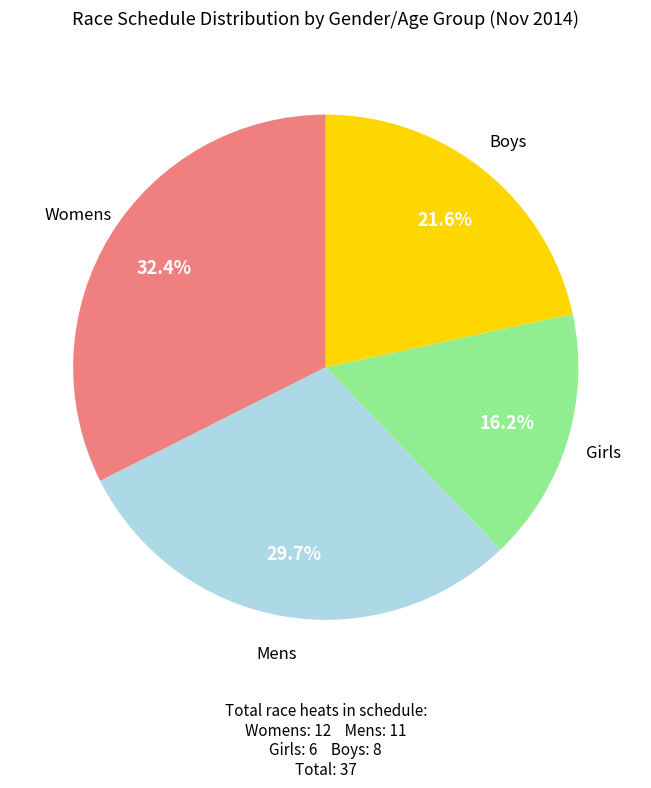

Is there a majority slice in this chart?

No